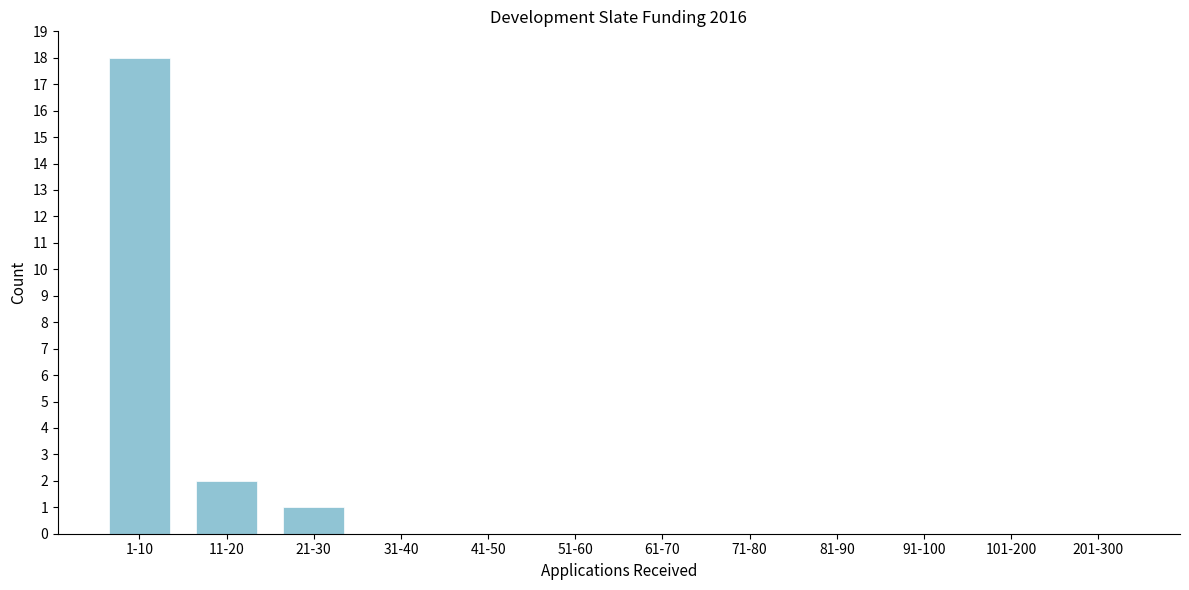

Reading left to right, list all the values displayed in this chart.

1-10=18	11-20=2	21-30=1	31-40=0	41-50=0	51-60=0	61-70=0	71-80=0	81-90=0	91-100=0	101-200=0	201-300=0